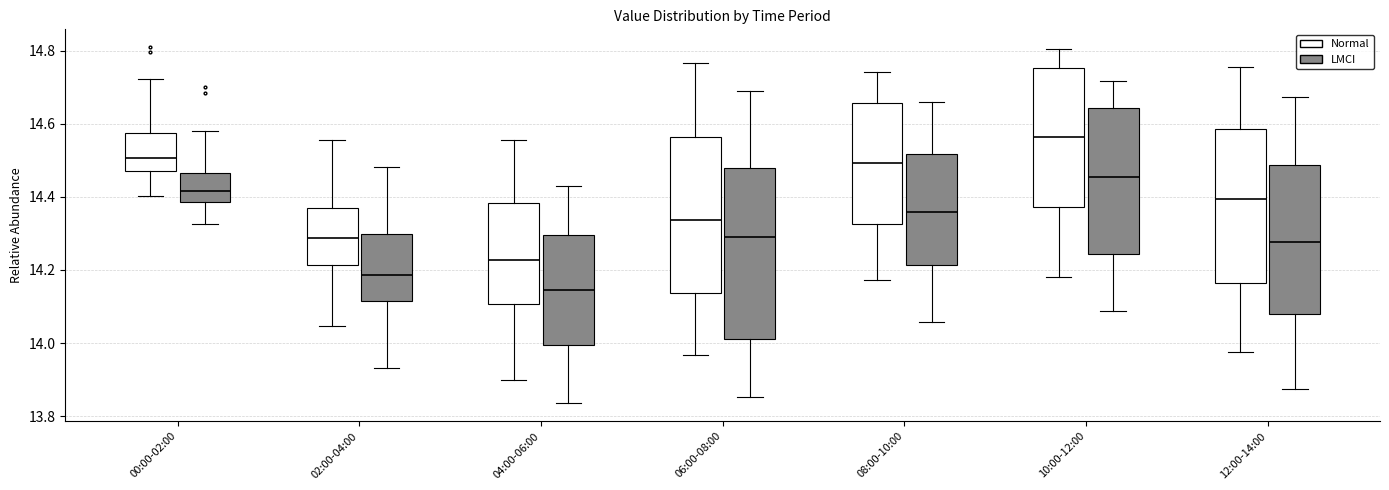

Reading left to right, transcribe this box plot: for each box, give where its median line is, the range the box spans, and where its two whiskers end, as read against the y-axis. The values are not printed on the chart, so give them approximately, as read against the axis.

00:00-02:00 (Normal): median 14.50, box 14.48 to 14.58, whiskers 14.40 to 14.72
00:00-02:00 (LMCI): median 14.42, box 14.38 to 14.46, whiskers 14.32 to 14.58
02:00-04:00 (Normal): median 14.28, box 14.22 to 14.38, whiskers 14.04 to 14.56
02:00-04:00 (LMCI): median 14.18, box 14.12 to 14.30, whiskers 13.94 to 14.48
04:00-06:00 (Normal): median 14.22, box 14.10 to 14.38, whiskers 13.90 to 14.56
04:00-06:00 (LMCI): median 14.14, box 14.00 to 14.30, whiskers 13.84 to 14.42
06:00-08:00 (Normal): median 14.34, box 14.14 to 14.56, whiskers 13.96 to 14.76
06:00-08:00 (LMCI): median 14.30, box 14.00 to 14.48, whiskers 13.86 to 14.68
08:00-10:00 (Normal): median 14.50, box 14.32 to 14.66, whiskers 14.18 to 14.74
08:00-10:00 (LMCI): median 14.36, box 14.22 to 14.52, whiskers 14.06 to 14.66
10:00-12:00 (Normal): median 14.56, box 14.38 to 14.76, whiskers 14.18 to 14.80
10:00-12:00 (LMCI): median 14.46, box 14.24 to 14.64, whiskers 14.08 to 14.72
12:00-14:00 (Normal): median 14.40, box 14.16 to 14.58, whiskers 13.98 to 14.76
12:00-14:00 (LMCI): median 14.28, box 14.08 to 14.48, whiskers 13.88 to 14.68